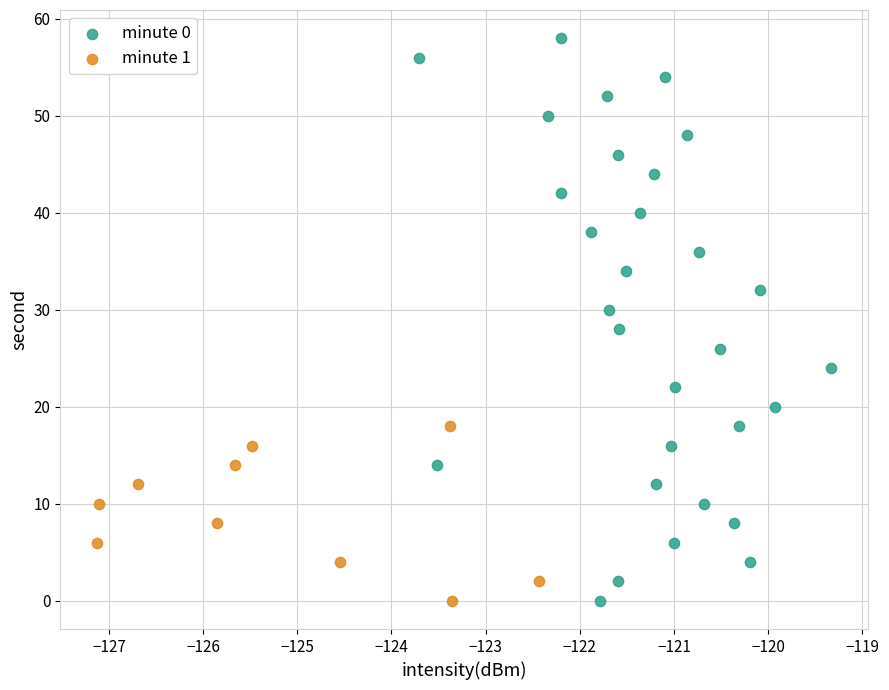

What are all the series names shown in the legend?

minute 0, minute 1